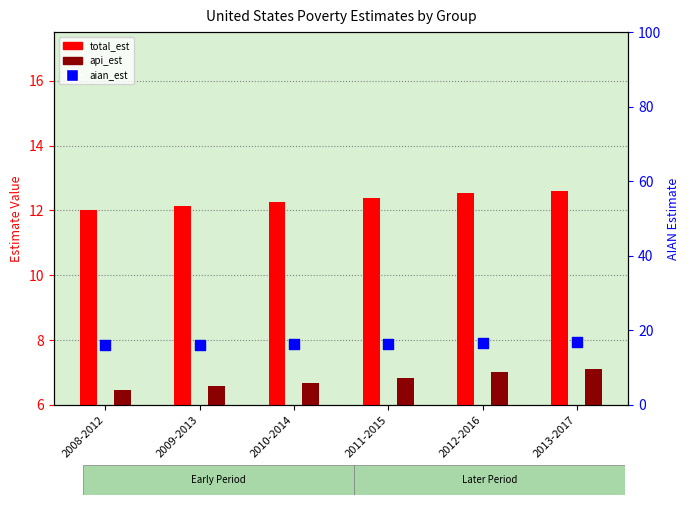

At which category is the sum across all series the highest?

2013-2017